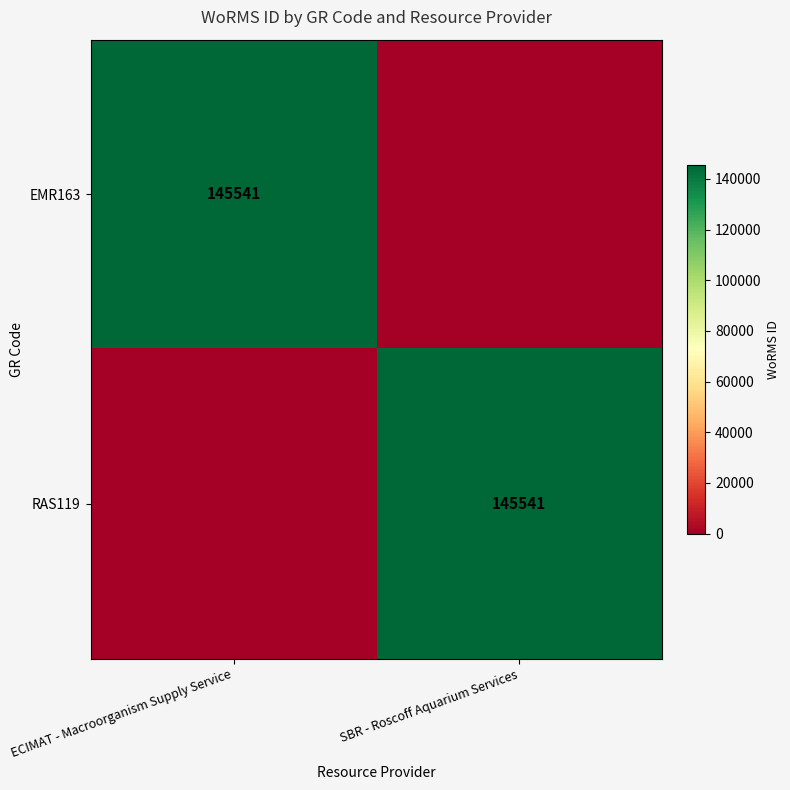

The EMR163 series shows 145541 at ECIMAT - Macroorganism Supply Service. True or false?

True